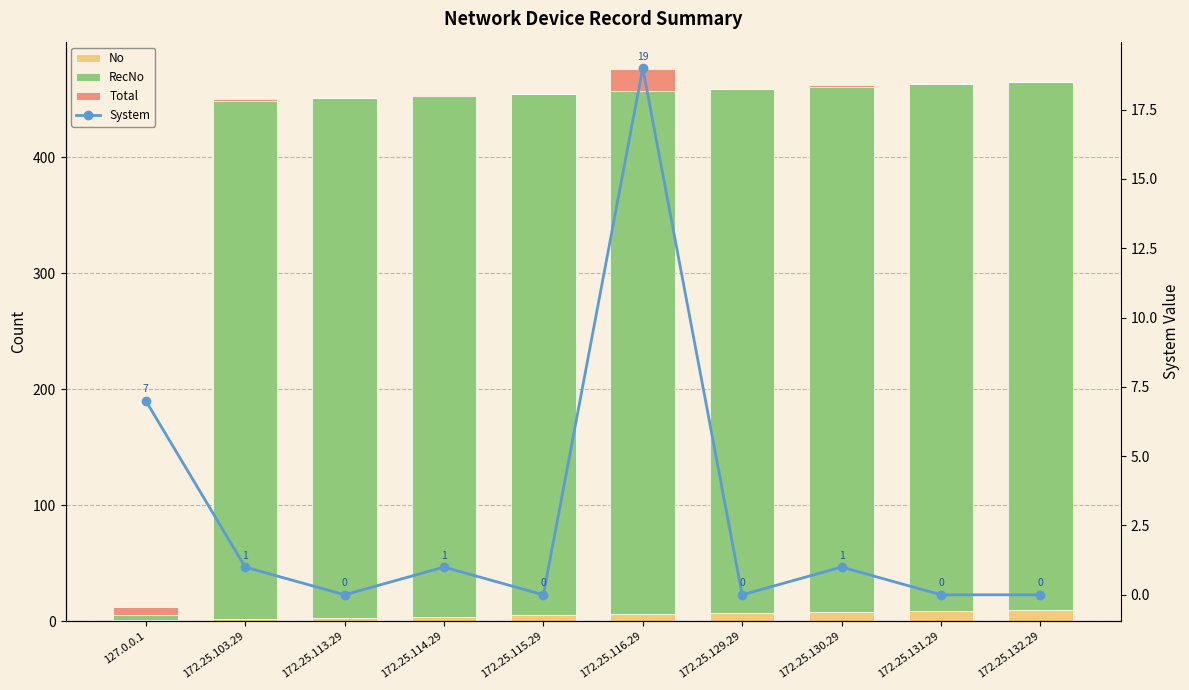

Which category has the highest value across all series?

172.25.132.29